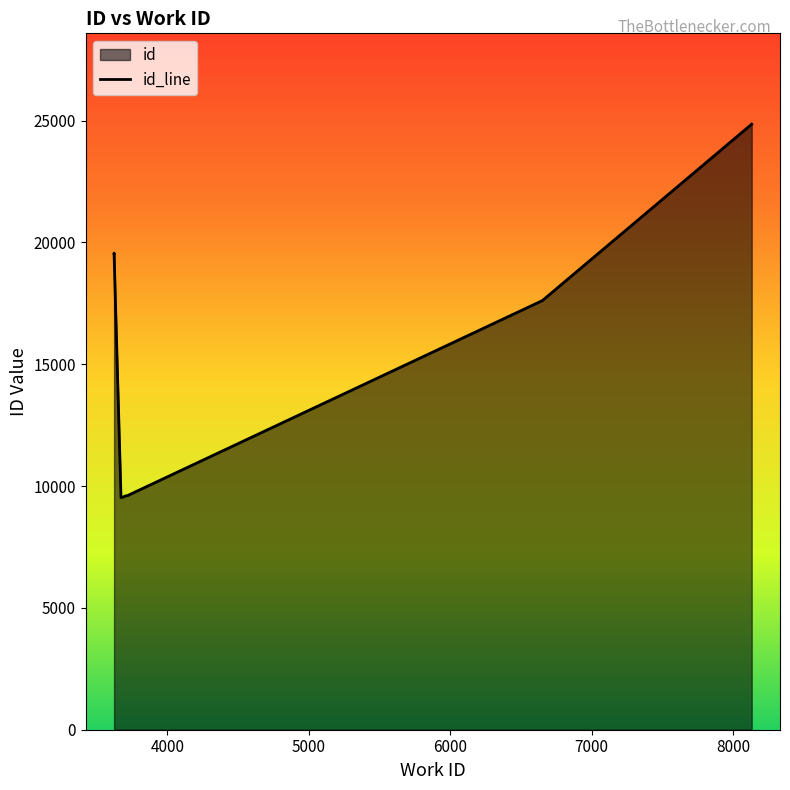

Which label corresponds to the largest value in the chart?

8131